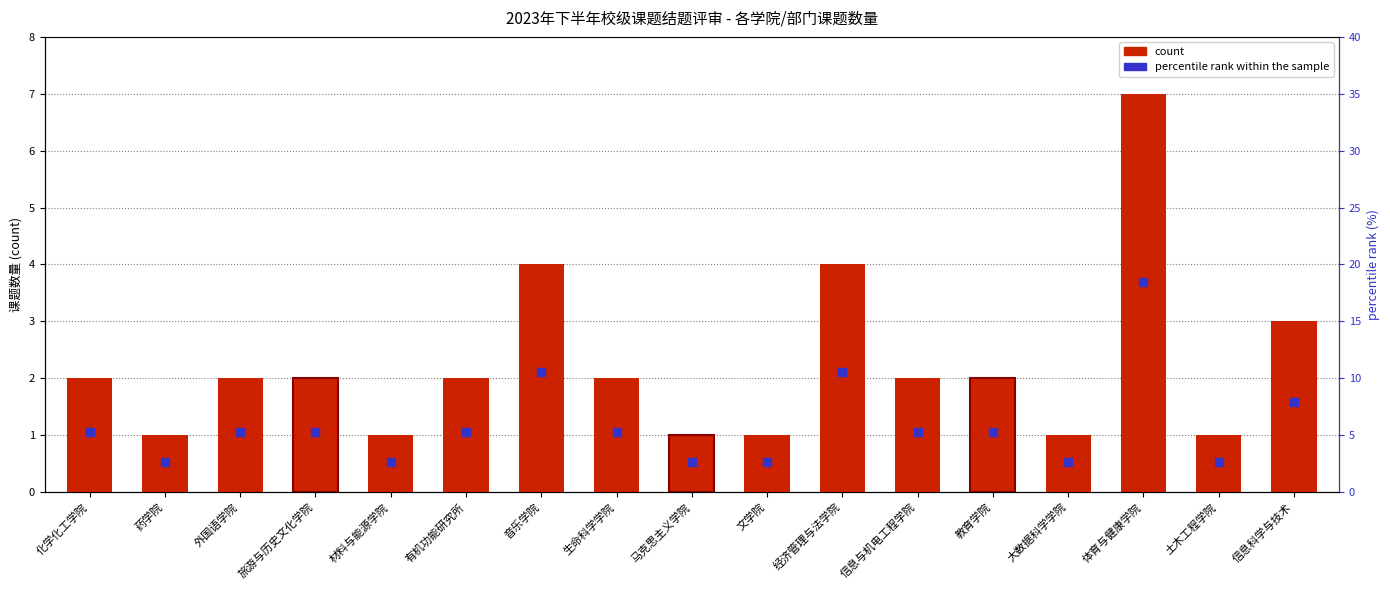

What is the total value across all series at 化学化工学院?

7.3